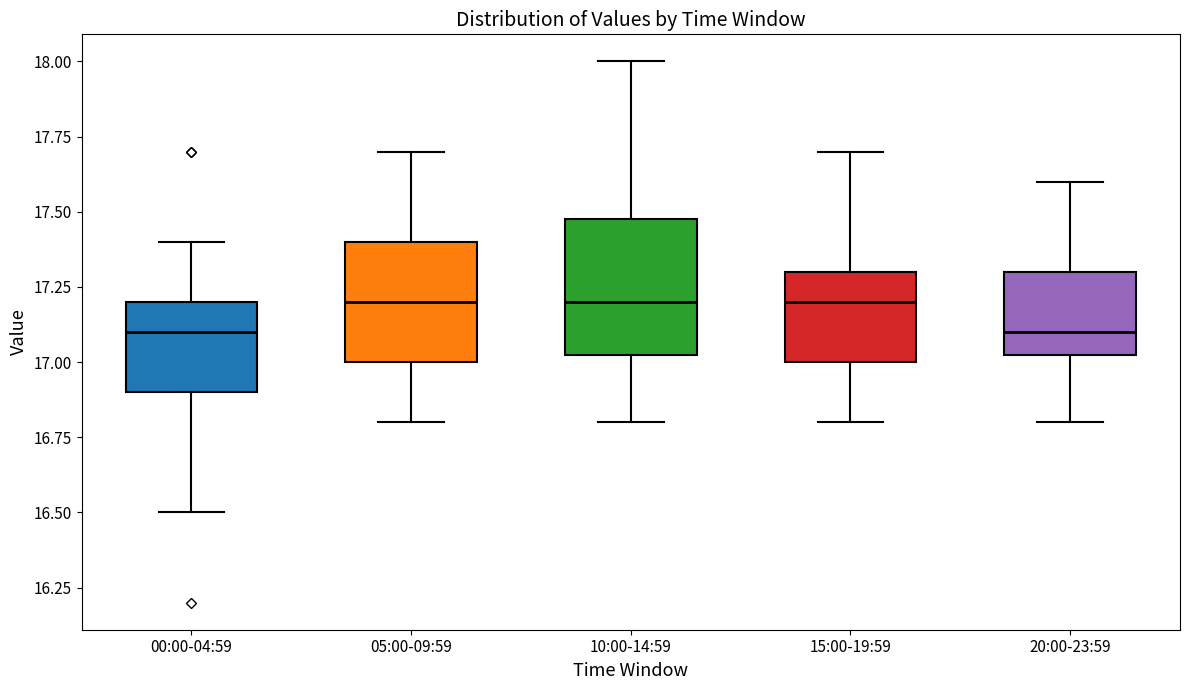

Where does the lower whisker of the box for 05:00-09:59 end on the y-axis? The values are not printed on the chart, so give them approximately, as read against the axis.

16.80